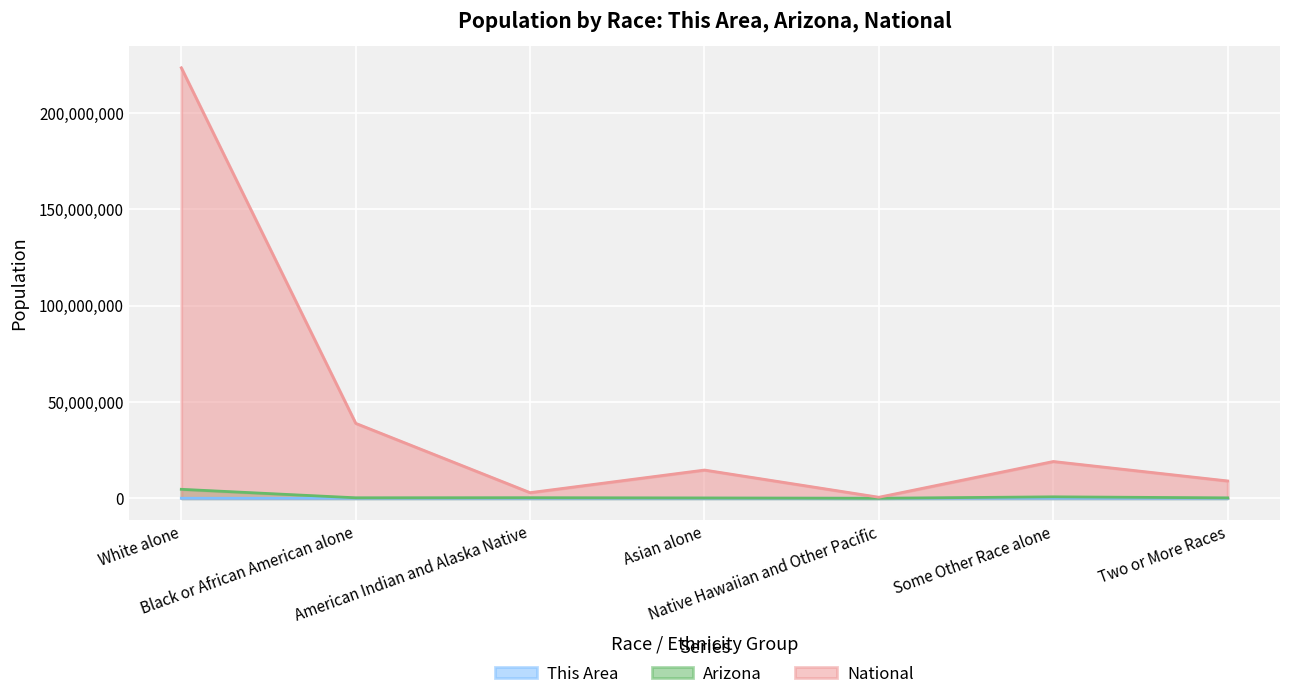

At Asian alone, list the series in order from smallest to largest.

This Area, Arizona, National